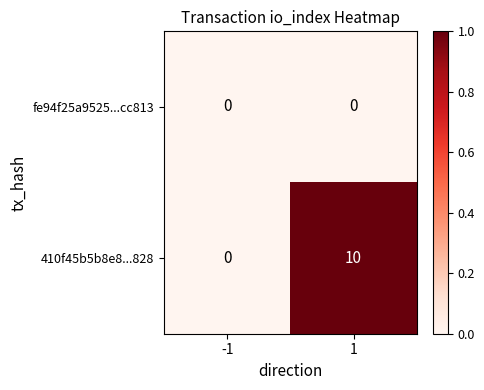

Reading left to right, what are all the values shown in this chart?

fe94f25a9525...cc813: 0	0
410f45b5b8e8...828: 0	10